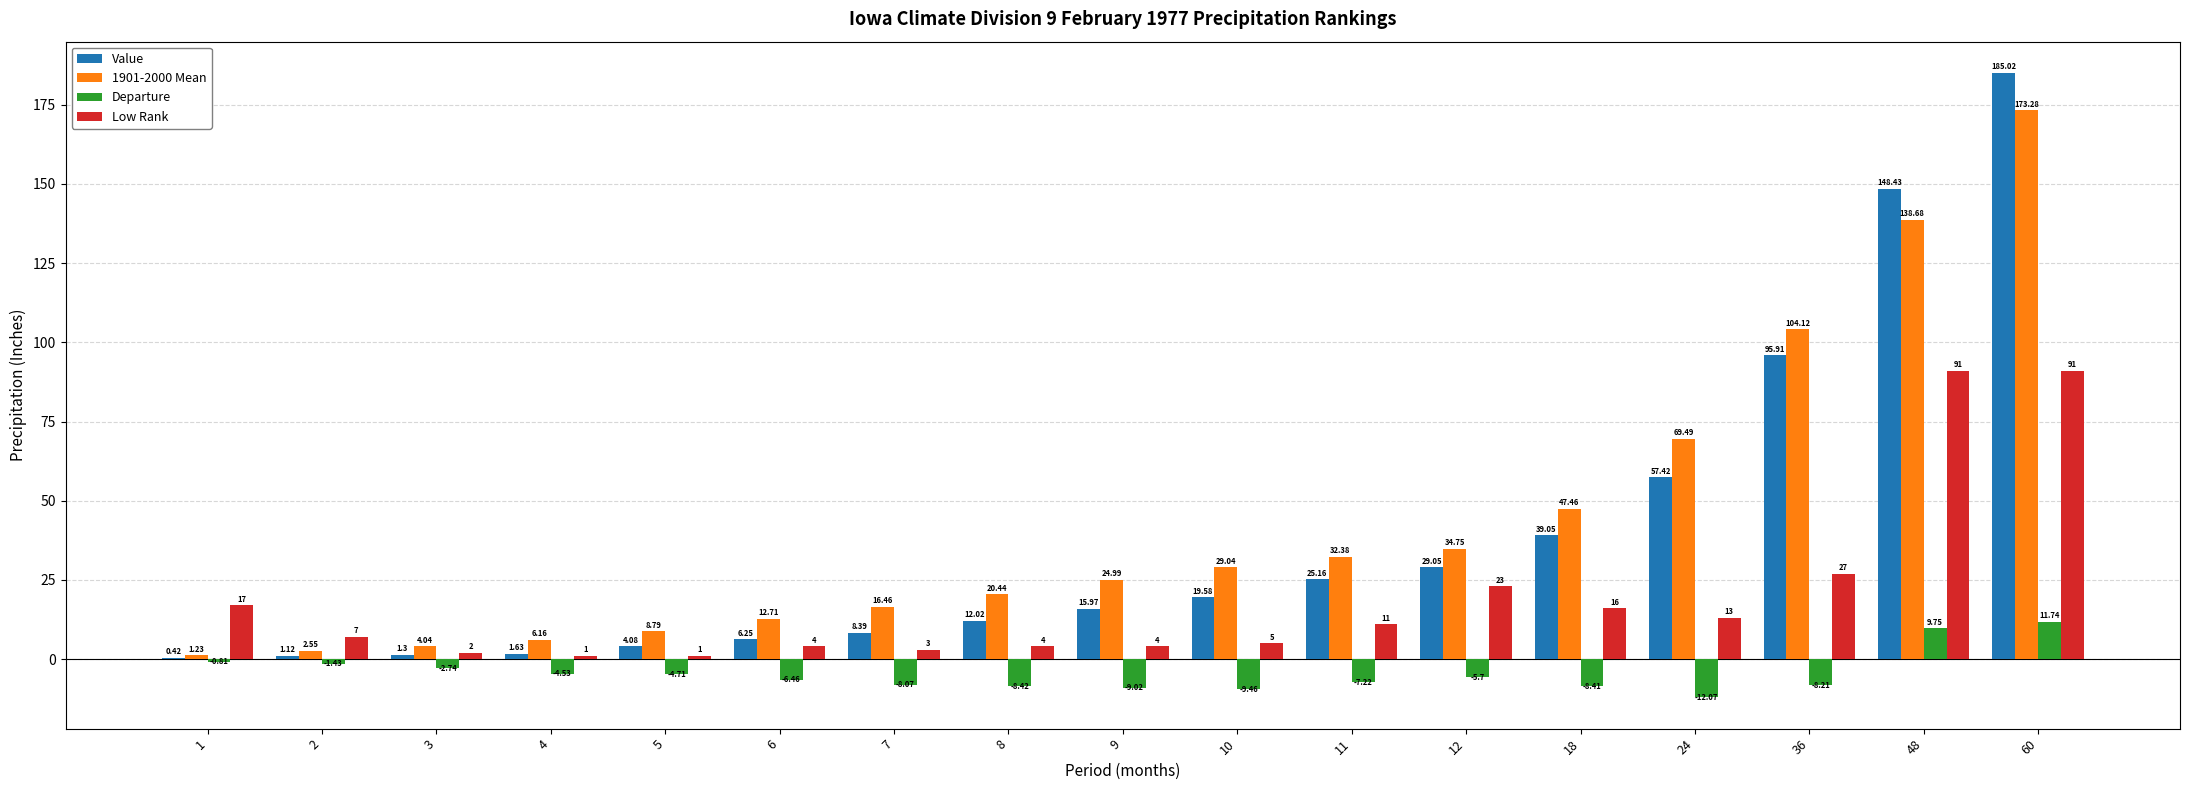

What is the approximate value of 1901-2000 Mean at 7?

16.5